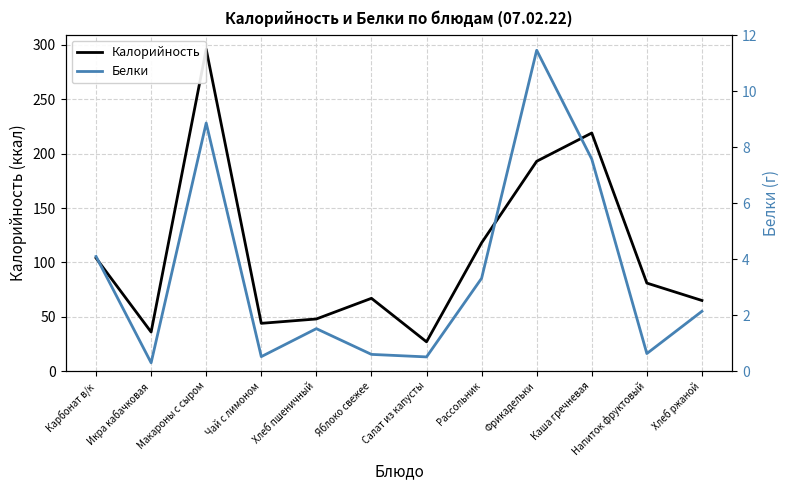

True or false: Белки and Калорийность intersect in this chart.

False